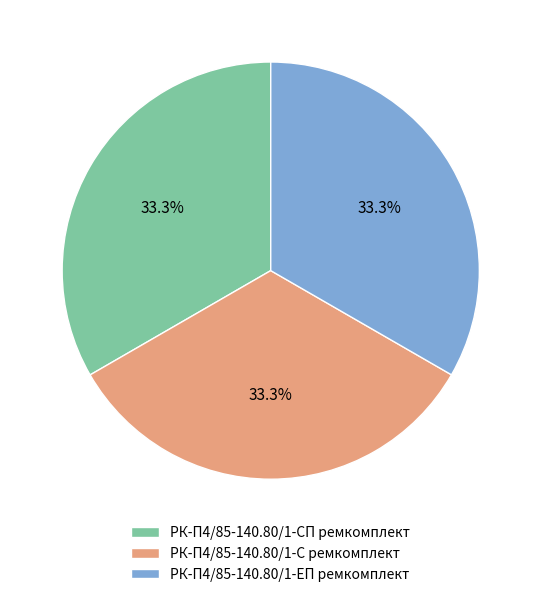

Does any single category account for the majority?

No